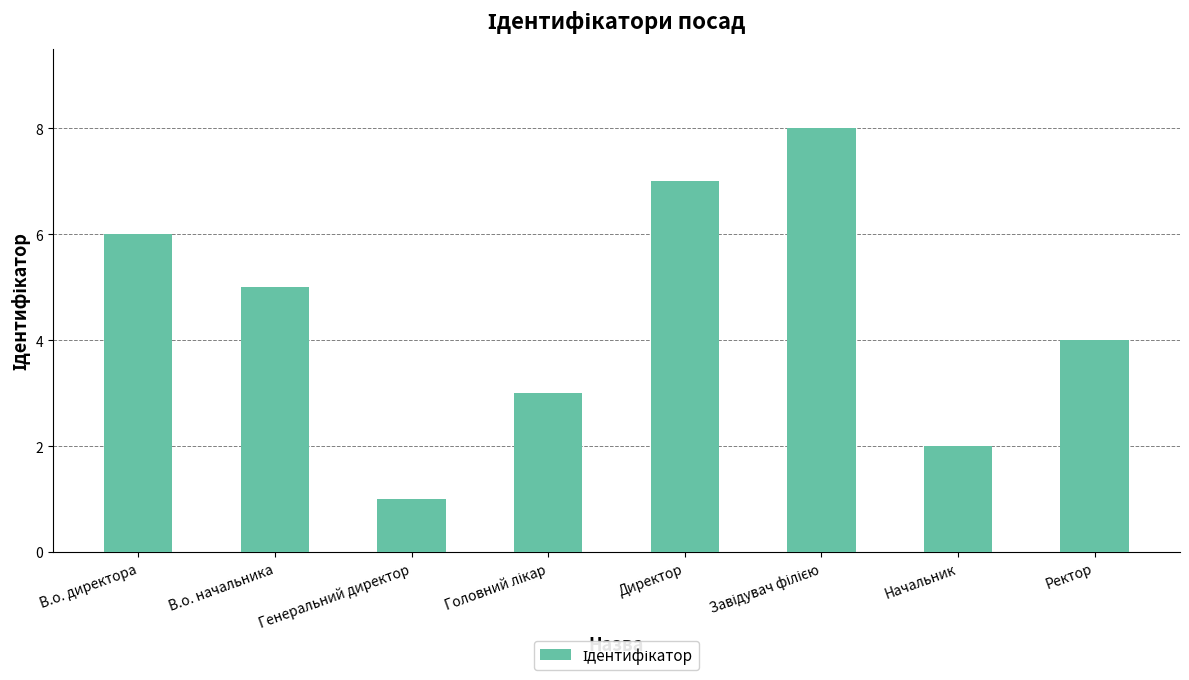

Between Директор and Начальник, which is larger?

Директор